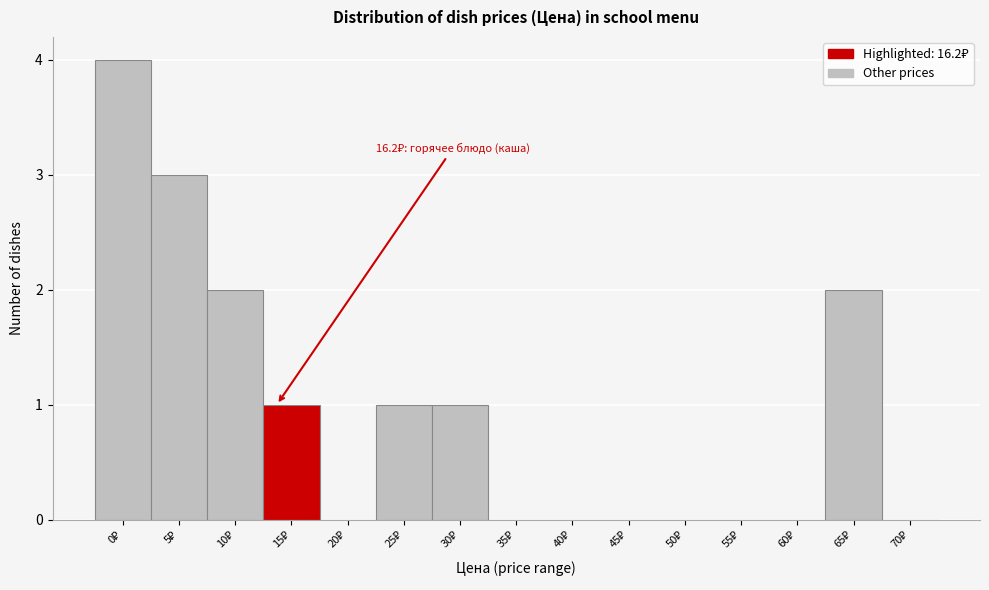

What is the greatest value displayed?

4